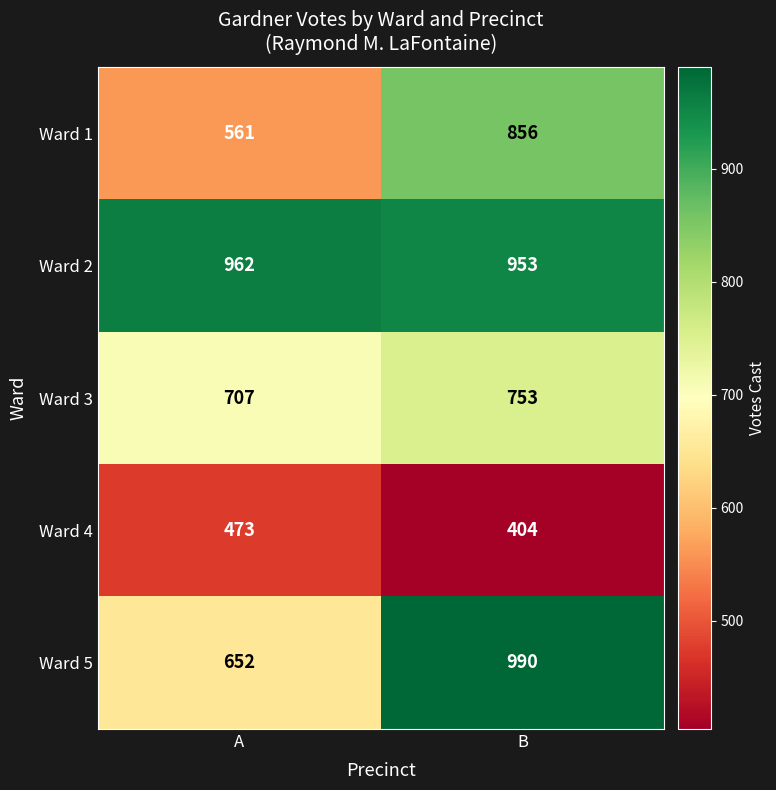

What is the lowest value of the Ward 5 series?

652